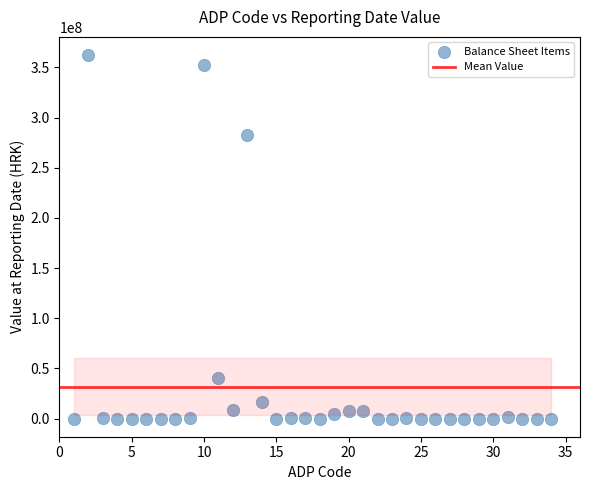

What is the range of X values (max minus min)?

33